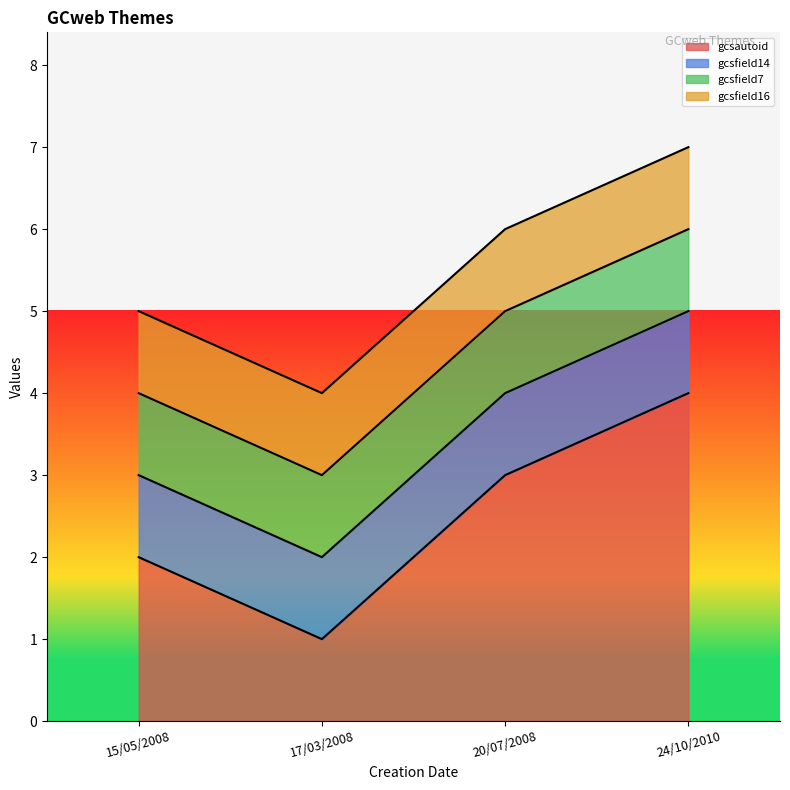

What is the sum of all gcsfield7 values?

4